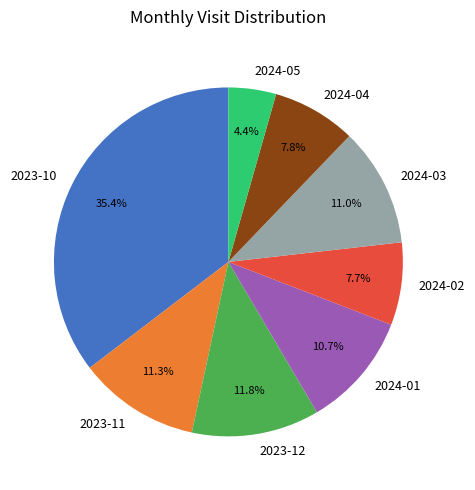

Which slice is the smallest?

2024-05